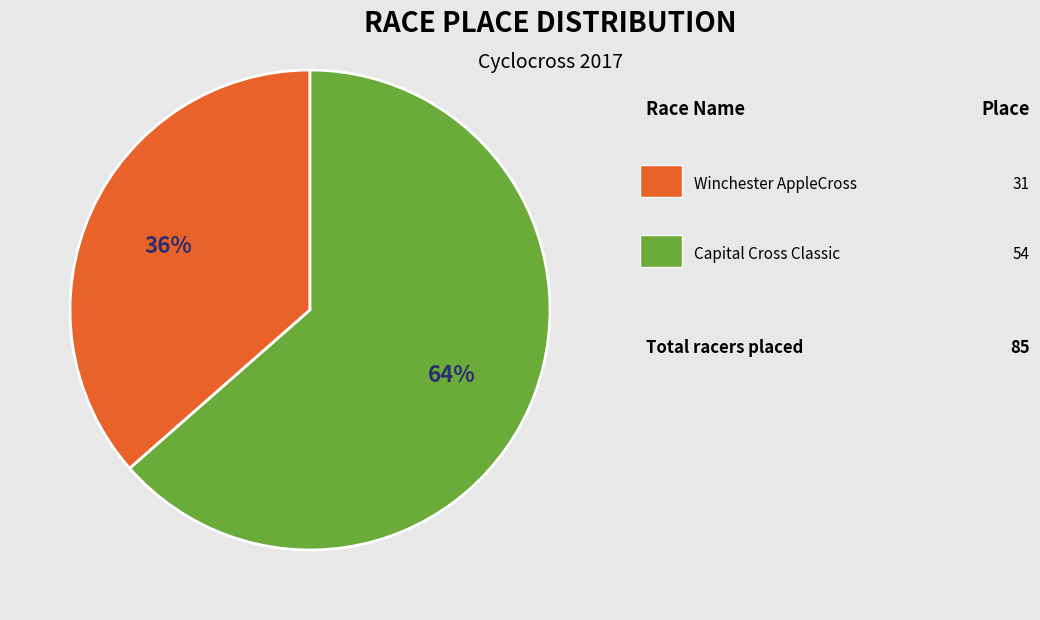

Is there any slice that represents more than half of the pie?

Yes